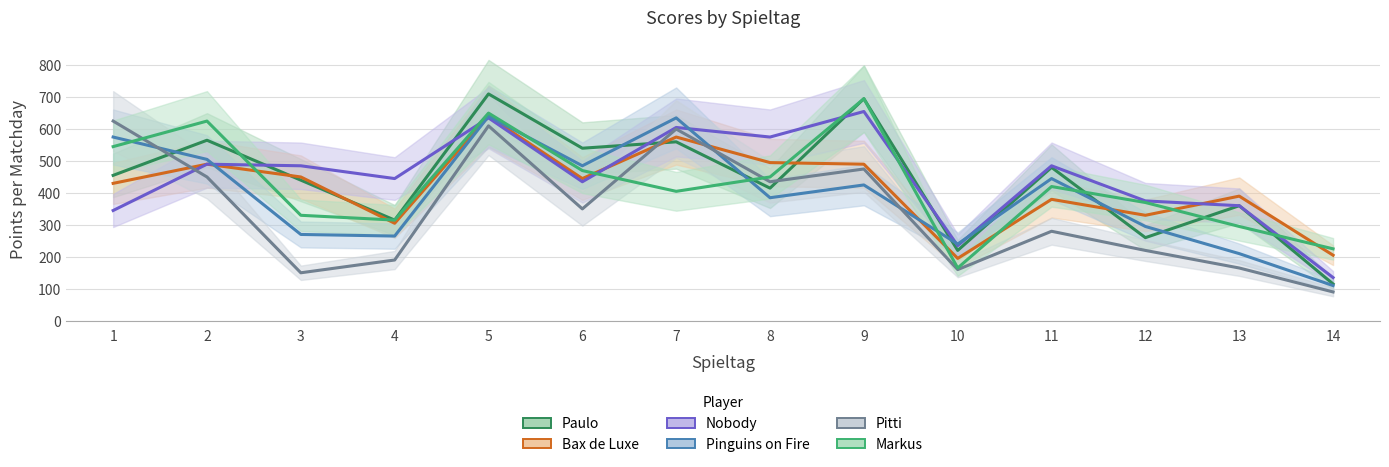

Rank the categories by Paulo value from lowest to highest.

14, 10, 12, 4, 13, 8, 3, 1, 11, 6, 7, 2, 9, 5